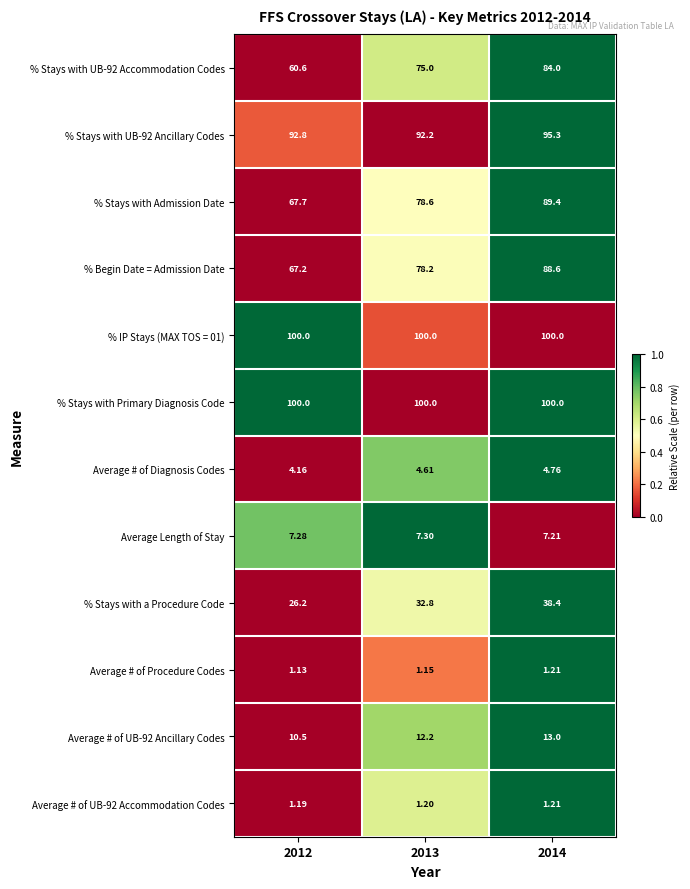

Is the value of Average # of UB-92 Ancillary Codes at 2012 greater than the value of % Stays with Admission Date at 2014?

No